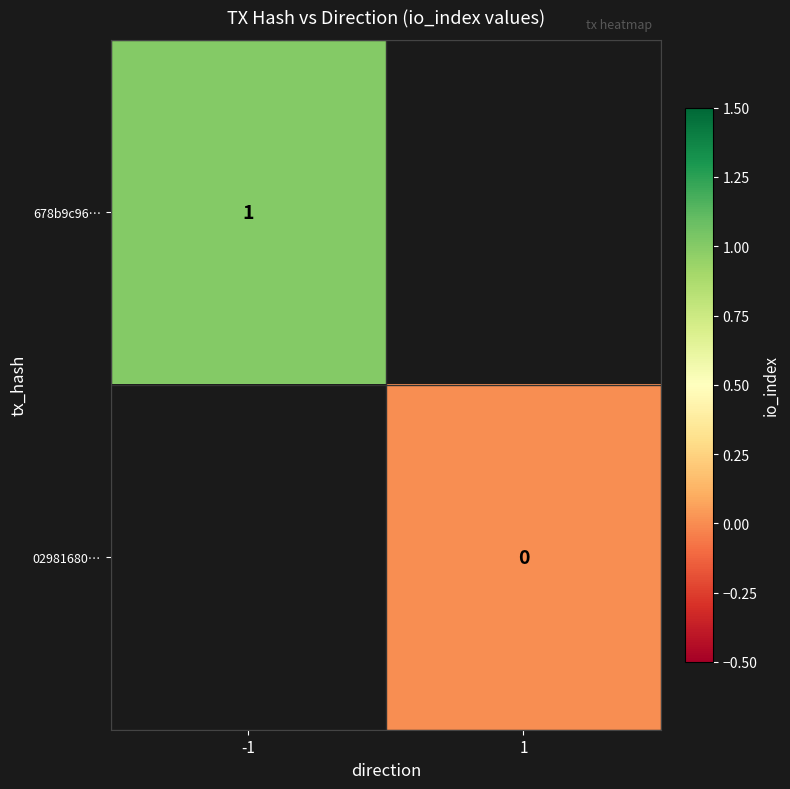

True or false: 678b9c96… has a value of 1 at -1.

True